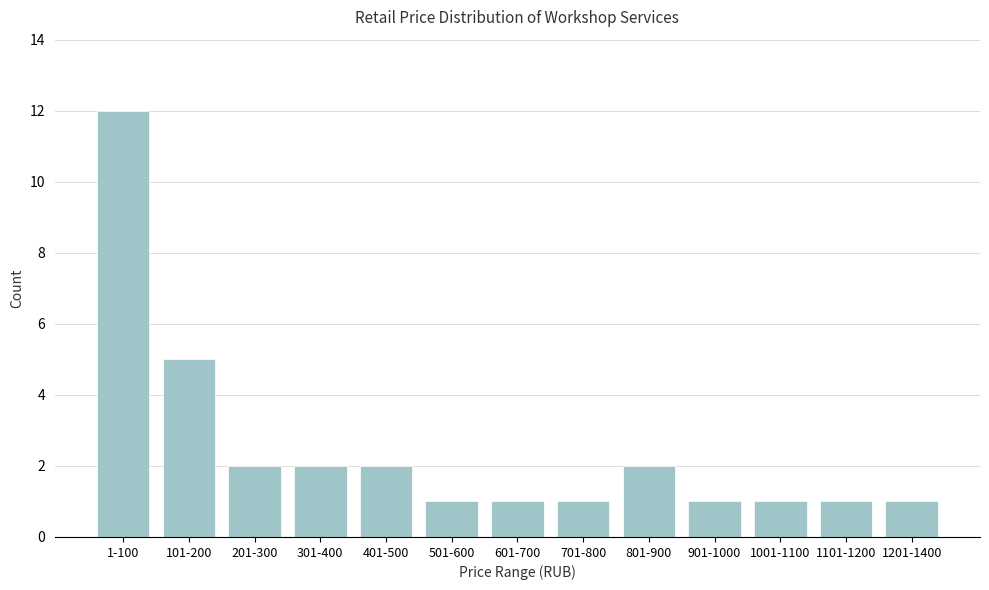

Reading left to right, list all the values displayed in this chart.

1-100=12	101-200=5	201-300=2	301-400=2	401-500=2	501-600=1	601-700=1	701-800=1	801-900=2	901-1000=1	1001-1100=1	1101-1200=1	1201-1400=1